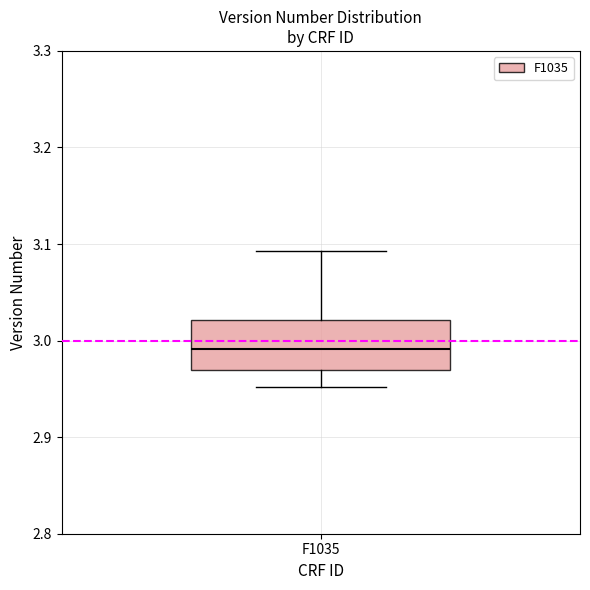

Where does the median line of the box for F1035 sit on the y-axis? The values are not printed on the chart, so give them approximately, as read against the axis.

2.99